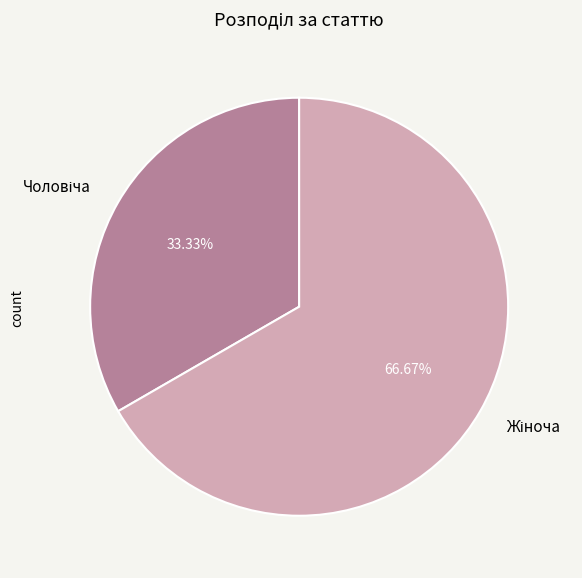

Is there a majority slice in this chart?

Yes